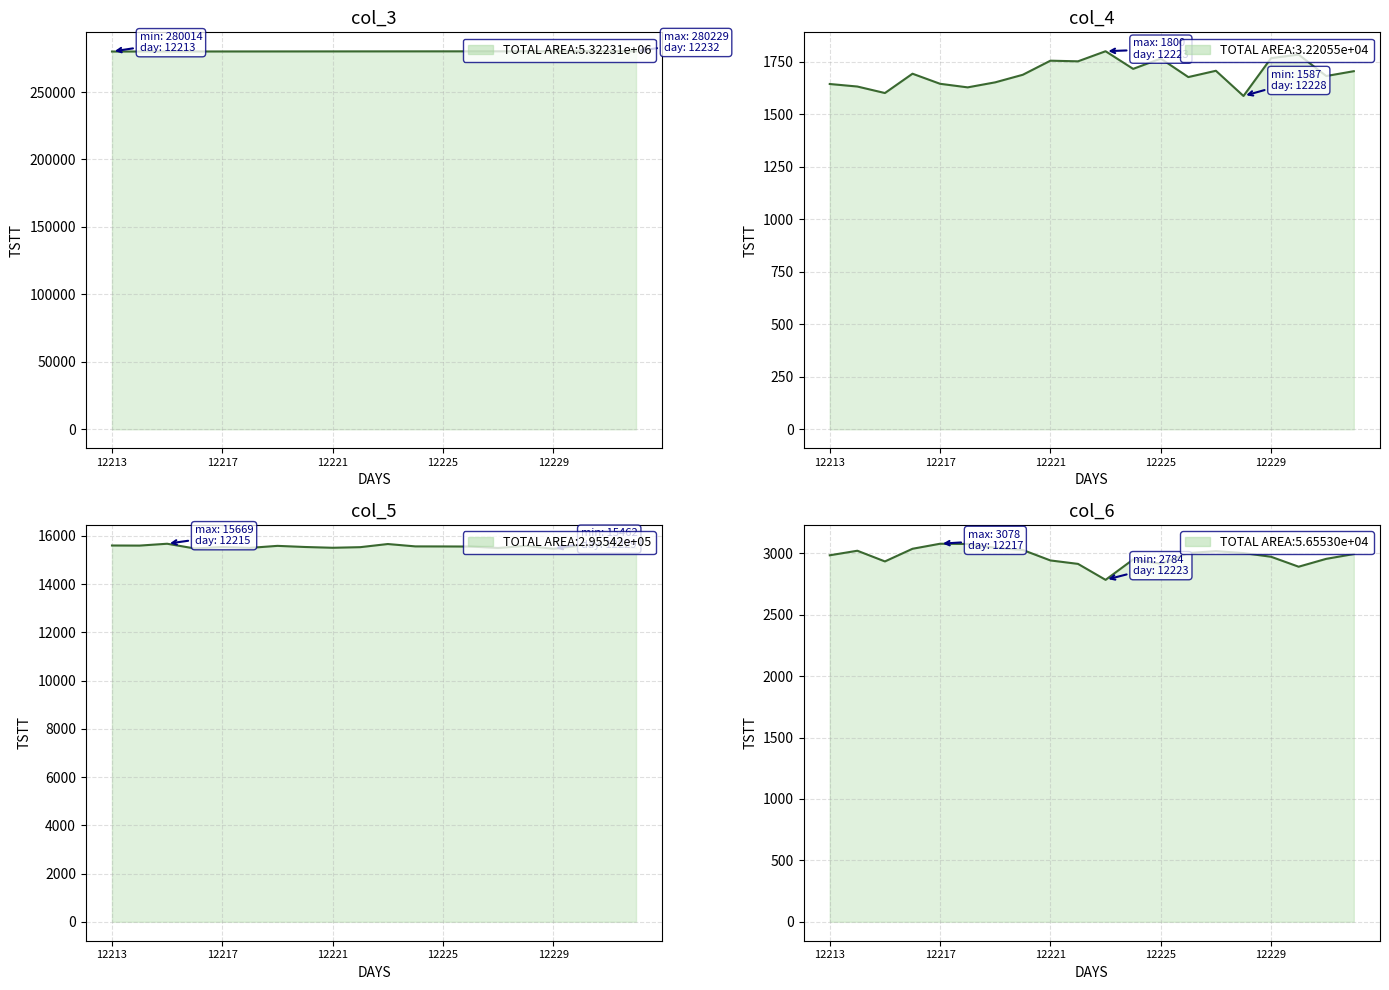

Which series has the largest range (max minus min)?

col_6_line